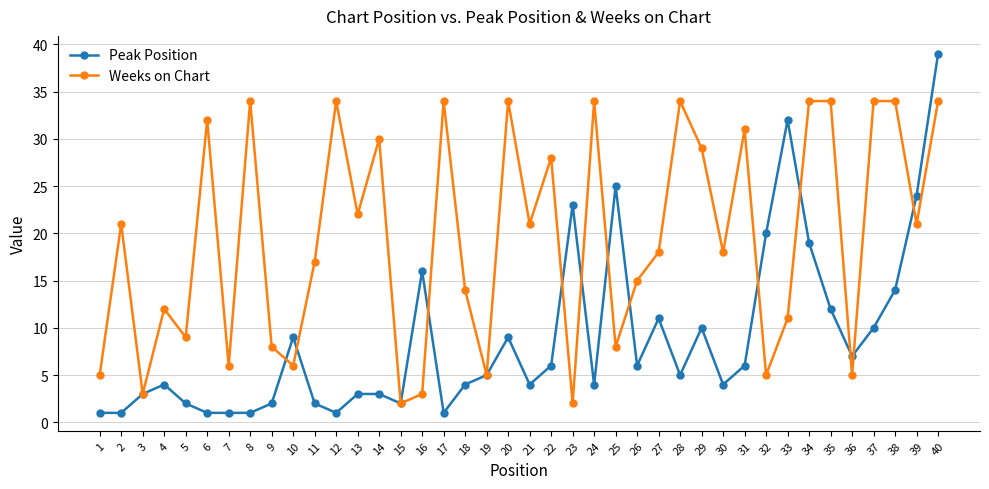

What is the minimum value shown in the chart?

1